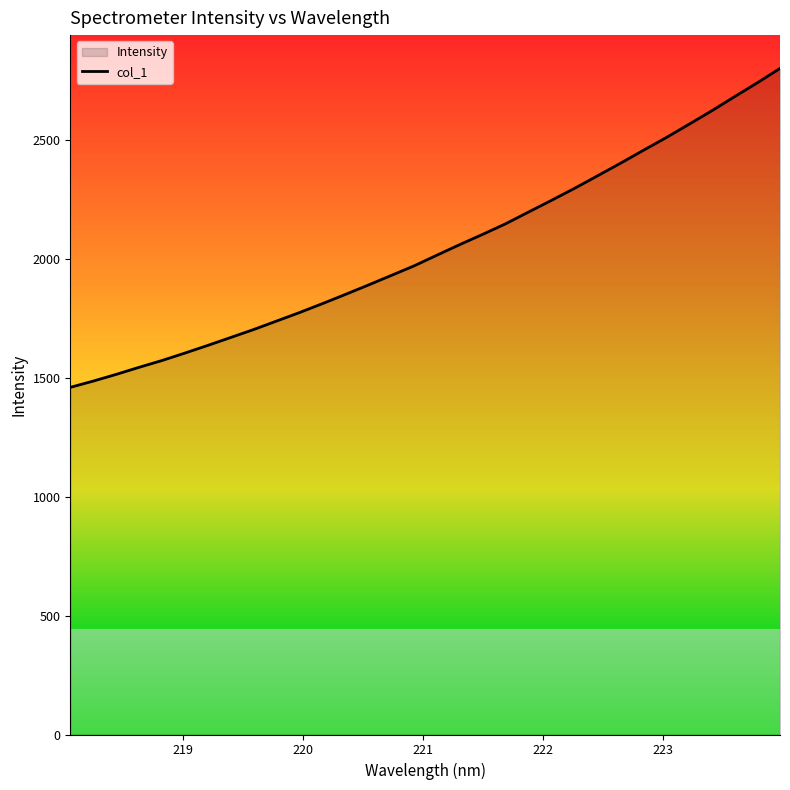

What is the greatest value displayed?

2800.4